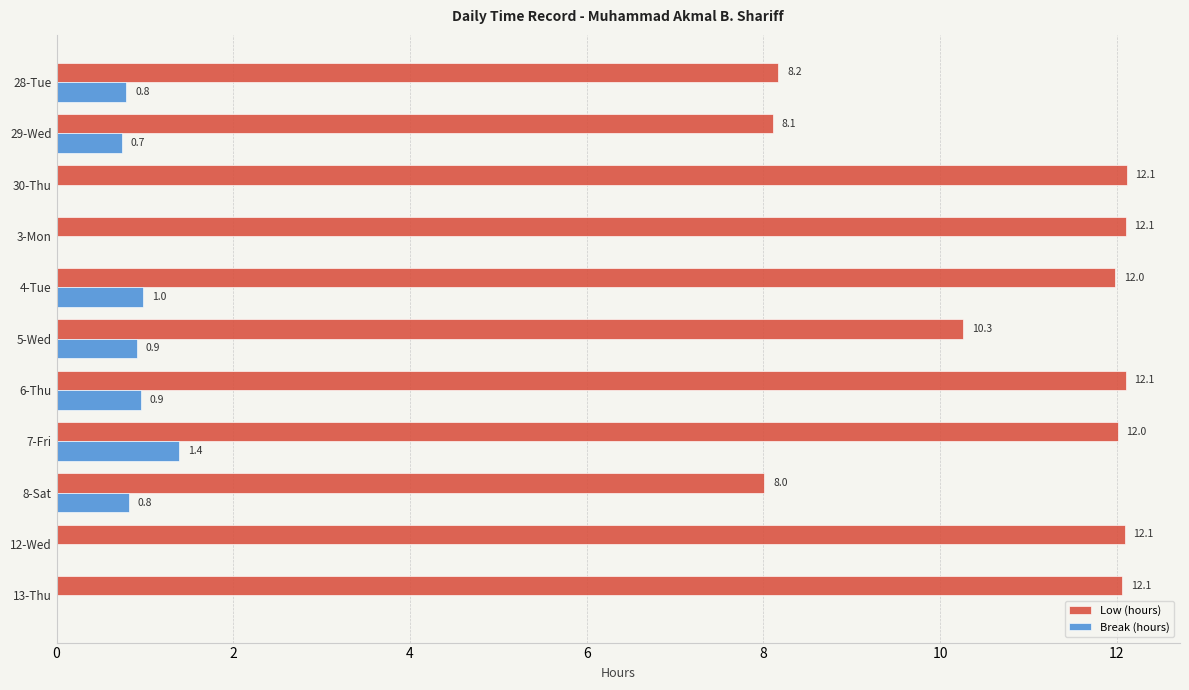

Read the Break (hours) value at 5-Wed.

0.9